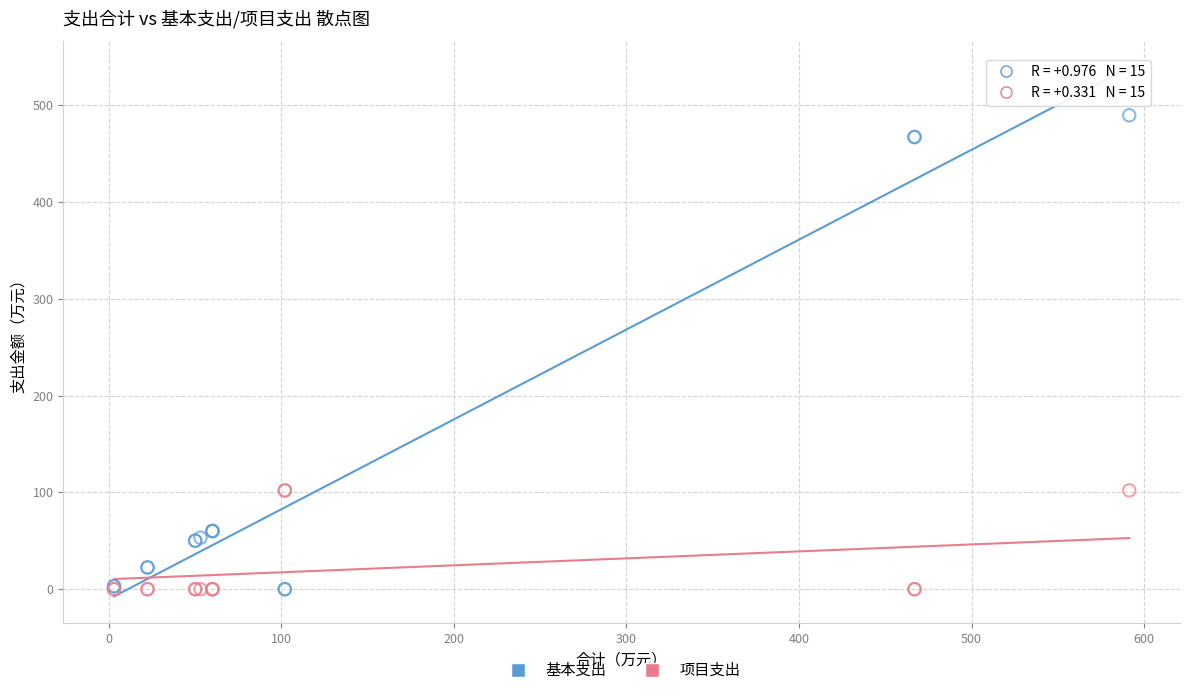

Which series contains the highest Y value?

基本支出